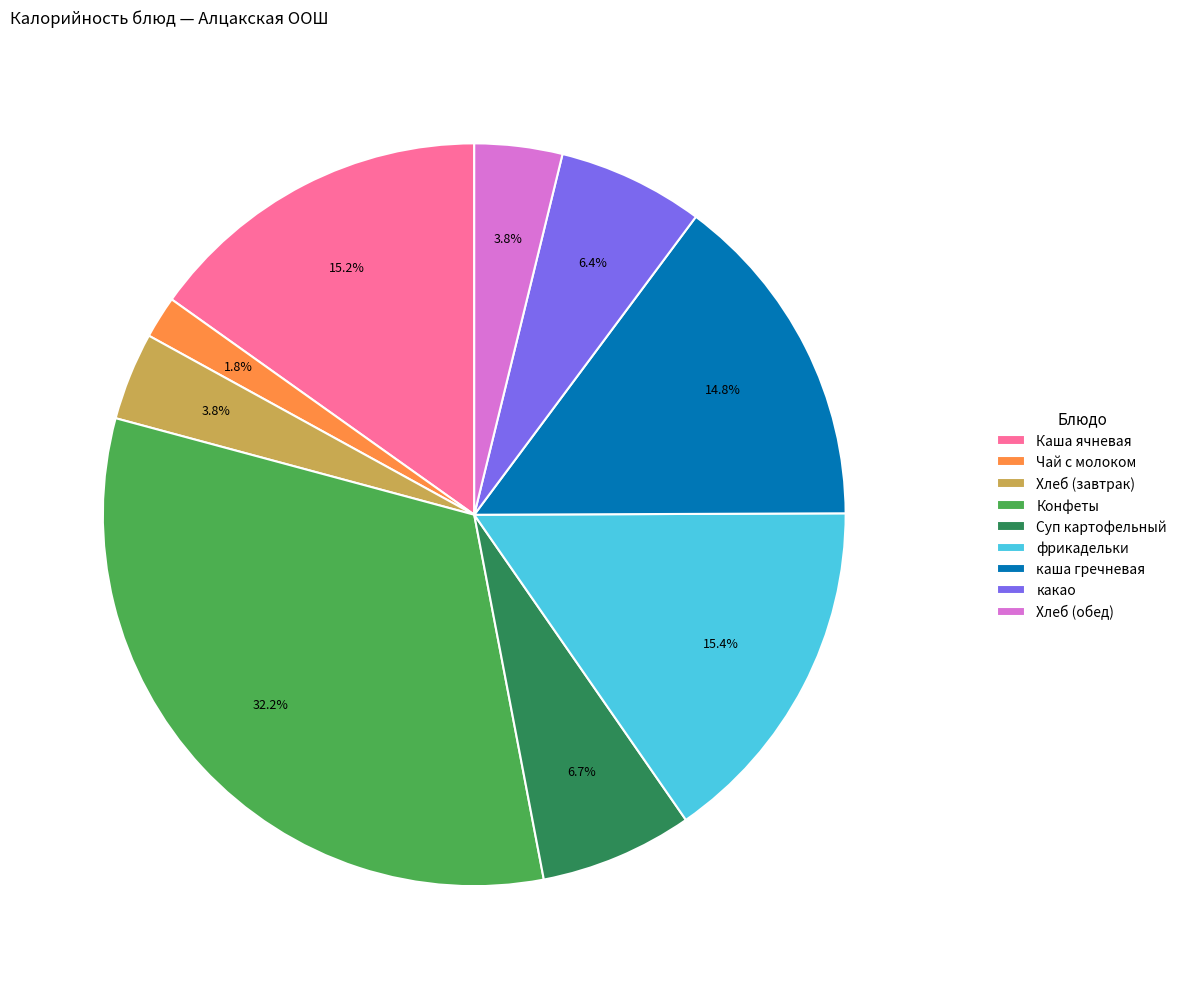

What percentage is the фрикадельки slice, to the nearest percent?

15%